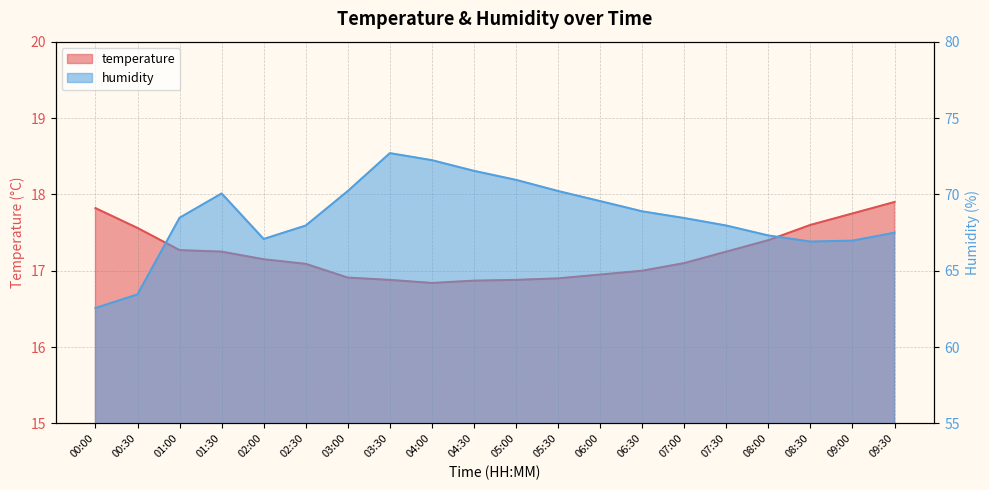

What position from the right is 04:30?

11